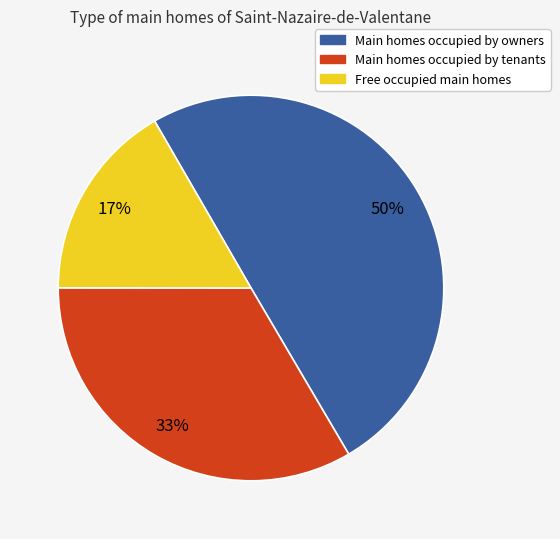

To the nearest percent, what is the average slice percentage?

33%